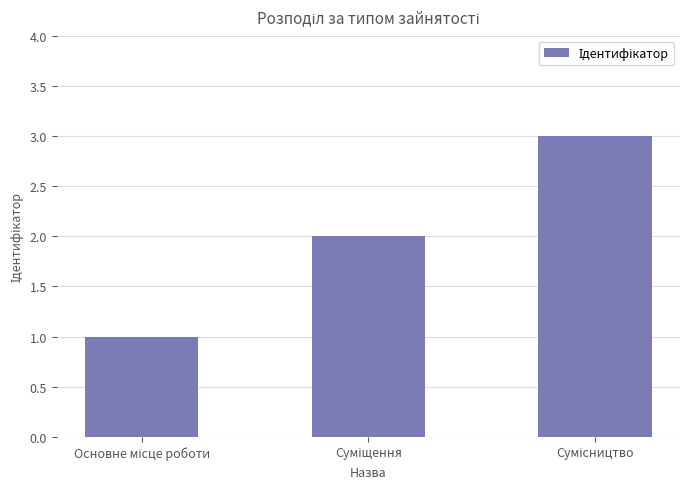

What is the sum of all values?

6